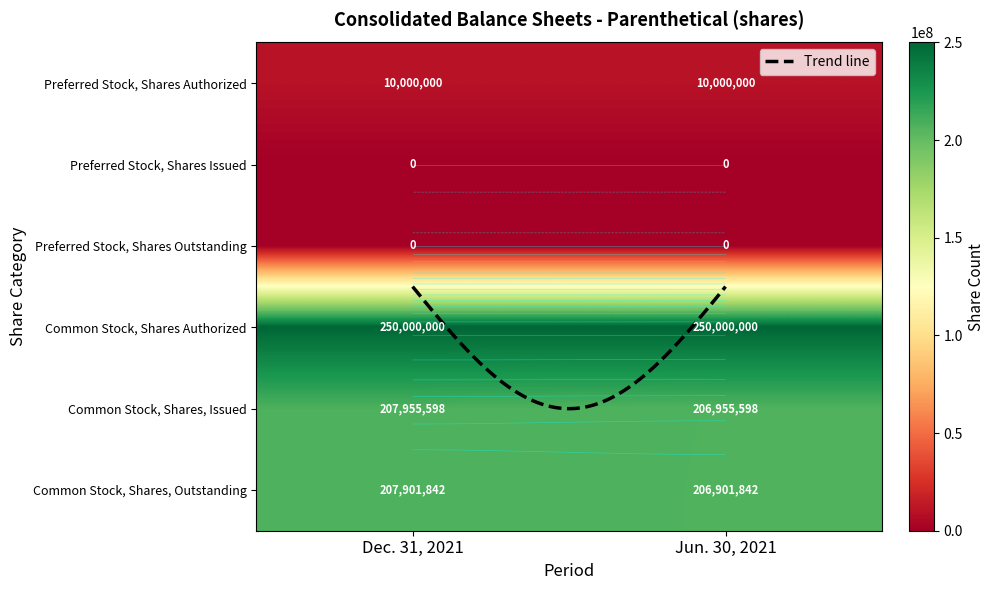

What is the total value across all series at Jun. 30, 2021?

673857440